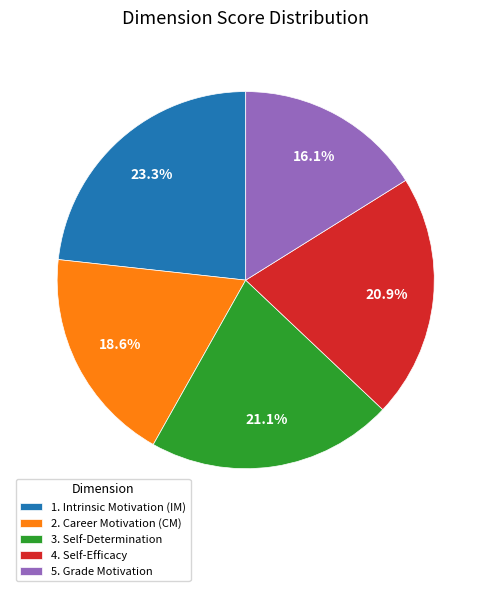

The 4. Self-Efficacy slice represents 21% of the pie. True or false?

True